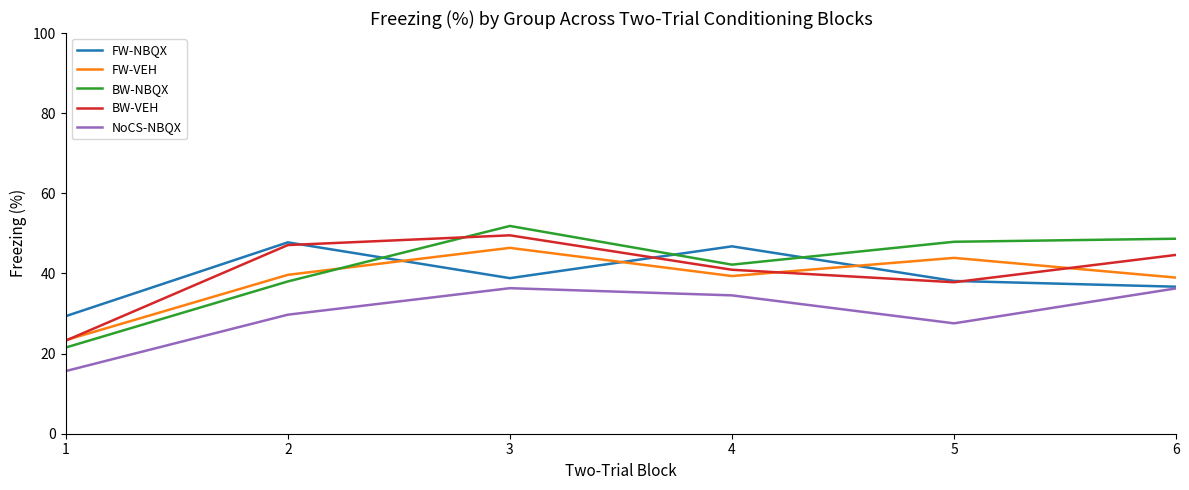

How many interior local valleys does the BW-NBQX series have?

1